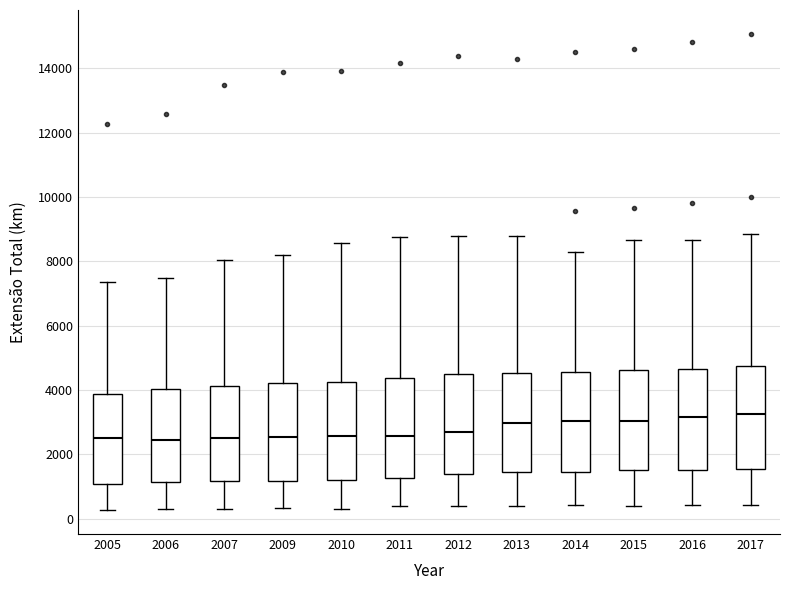

Reading left to right, read every box against the y-axis: the position of its median line, the range the box covers, and the ends of its whiskers. The values are not printed on the chart, so give them approximately, as read against the axis.

2005: median 2400, box 1000 to 3800, whiskers 200 to 7400
2006: median 2400, box 1200 to 4000, whiskers 400 to 7400
2007: median 2600, box 1200 to 4200, whiskers 400 to 8000
2009: median 2600, box 1200 to 4200, whiskers 400 to 8200
2010: median 2600, box 1200 to 4200, whiskers 400 to 8600
2011: median 2600, box 1200 to 4400, whiskers 400 to 8800
2012: median 2600, box 1400 to 4400, whiskers 400 to 8800
2013: median 3000, box 1400 to 4600, whiskers 400 to 8800
2014: median 3000, box 1400 to 4600, whiskers 400 to 8200
2015: median 3000, box 1400 to 4600, whiskers 400 to 8600
2016: median 3200, box 1600 to 4600, whiskers 400 to 8600
2017: median 3200, box 1600 to 4800, whiskers 400 to 8800